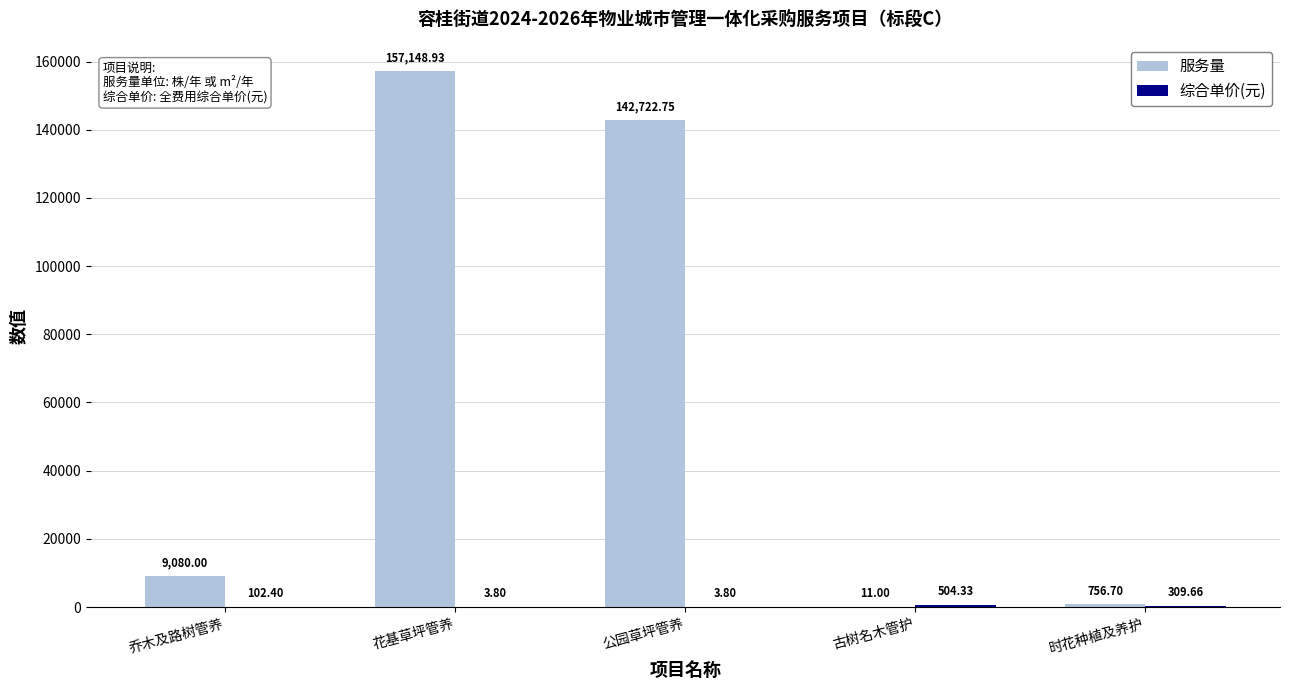

Is it true that 服务量 equals 9080.0 at 乔木及路树管养?

True